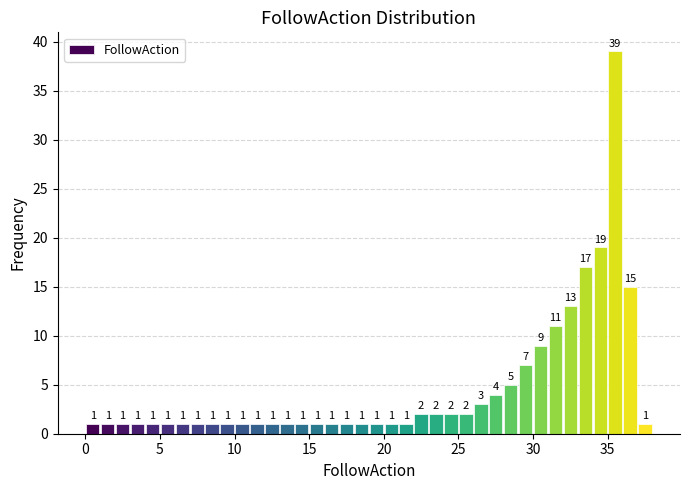

Read against the x-axis, roughly where is the centre of the tallest bar?

35.5